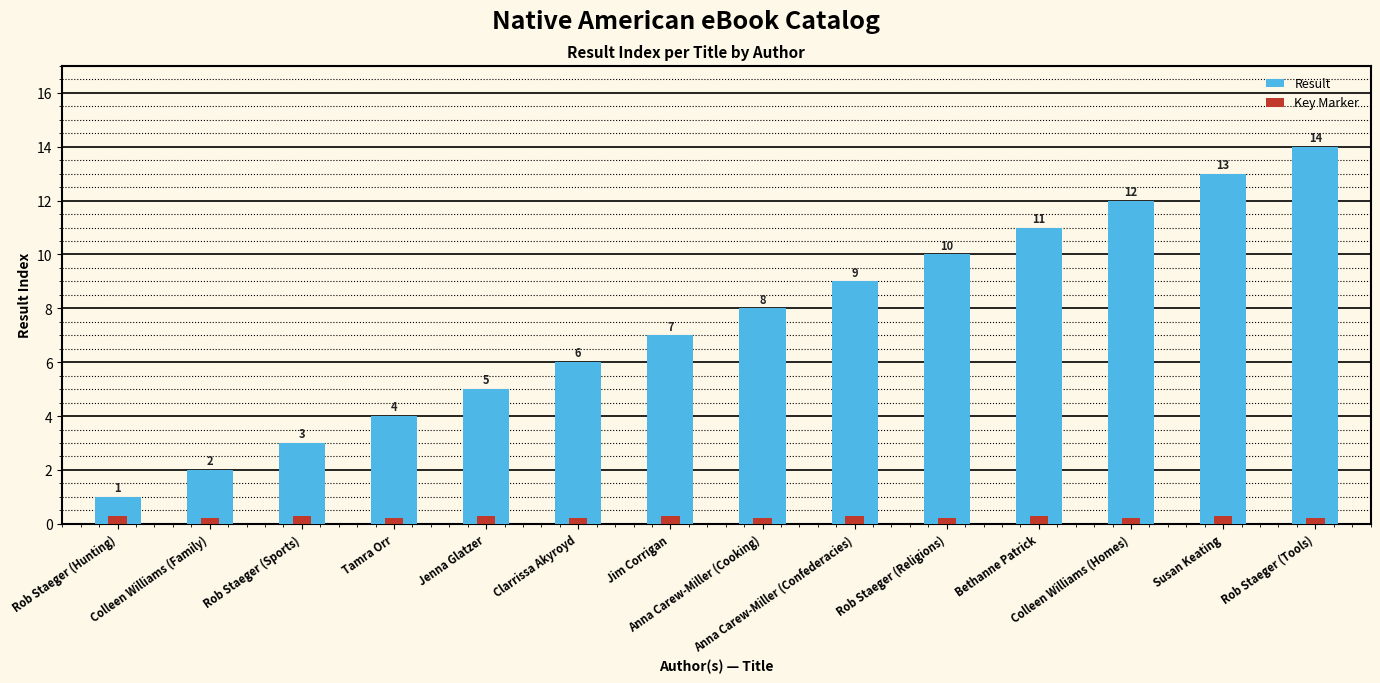

What is the difference between the Result values at Rob Staeger (Hunting) and Clarrissa Akyroyd?

5.0